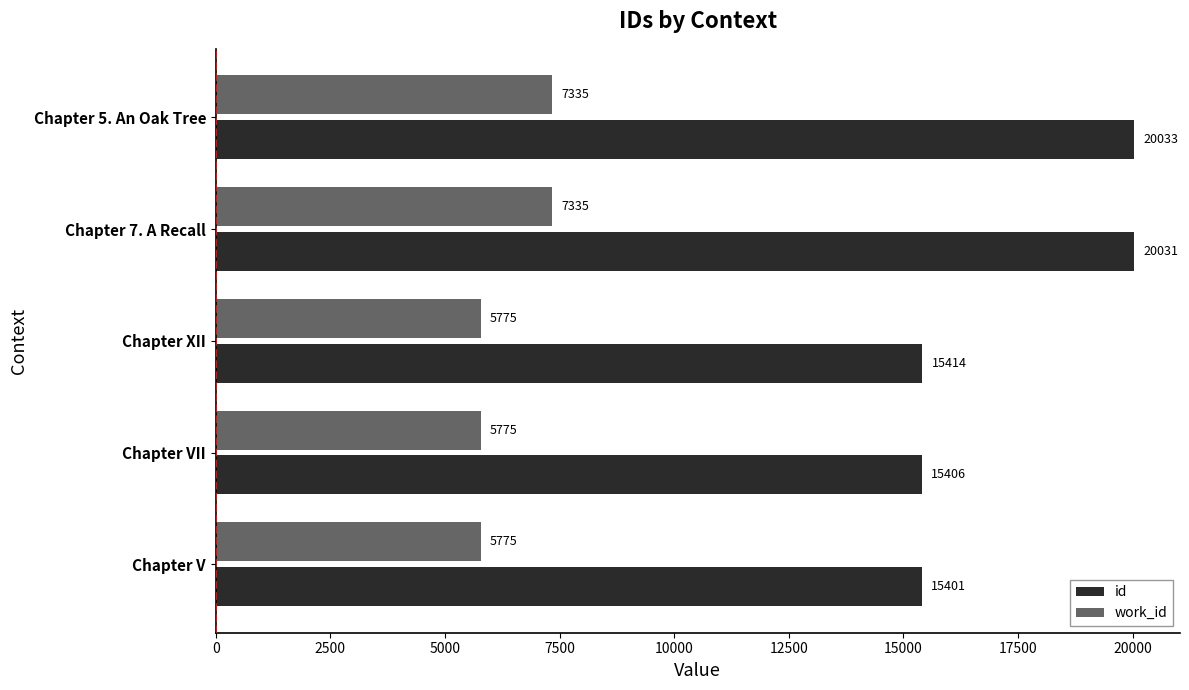

What are all the series names shown in the legend?

id, work_id